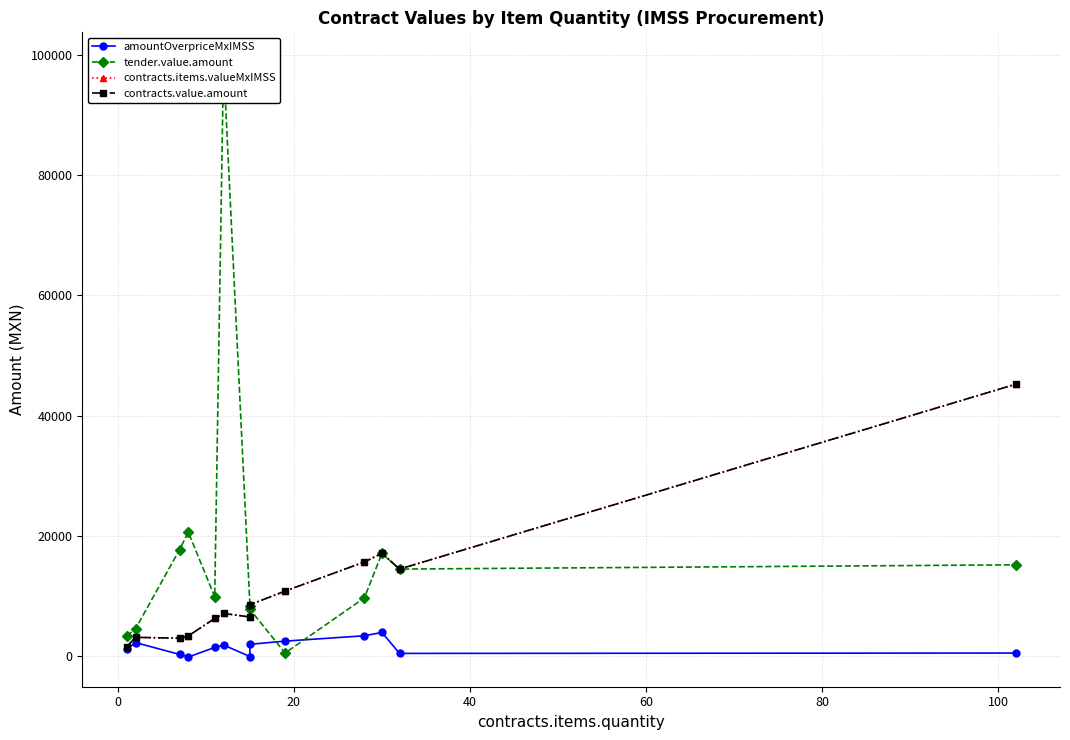

True or false: contracts.items.valueMxIMSS and amountOverpriceMxIMSS cross at least once.

False